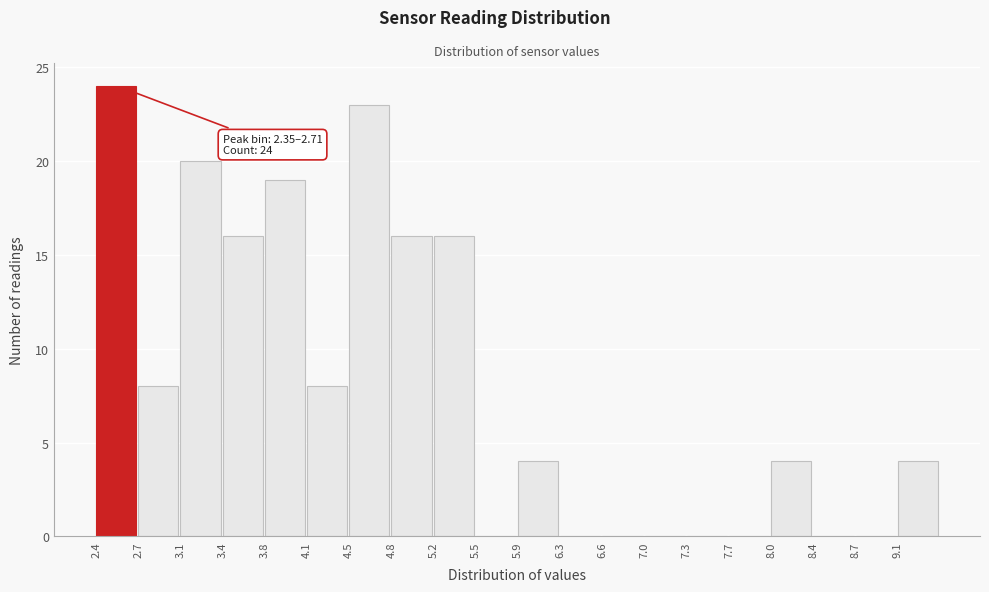

Over which range of the x-axis is the bar tallest?

2.350 to 2.705